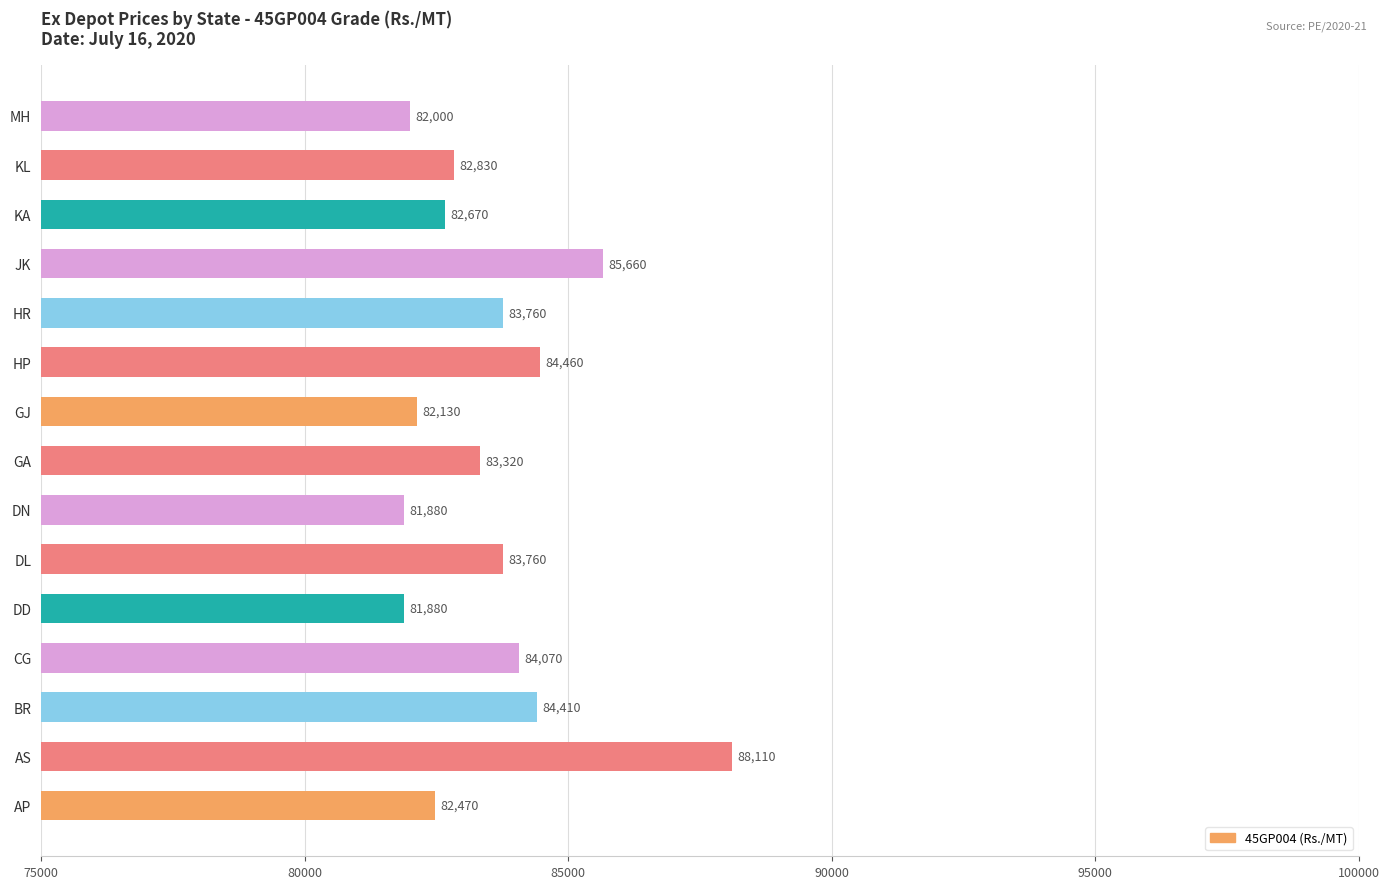

Between AP and HP, which is larger?

HP